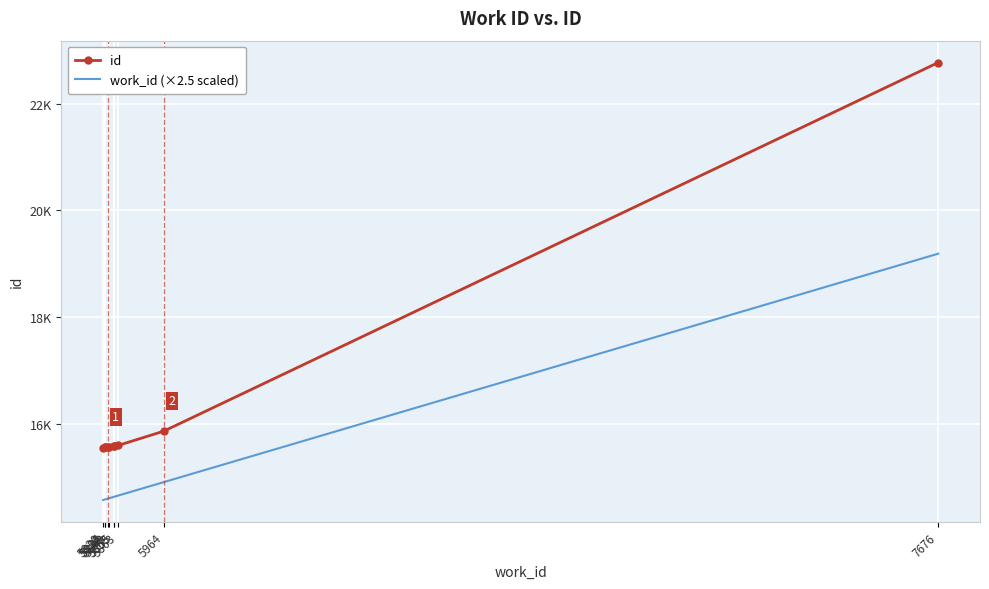

What are all the series names shown in the legend?

id, work_id (×2.5 scaled)